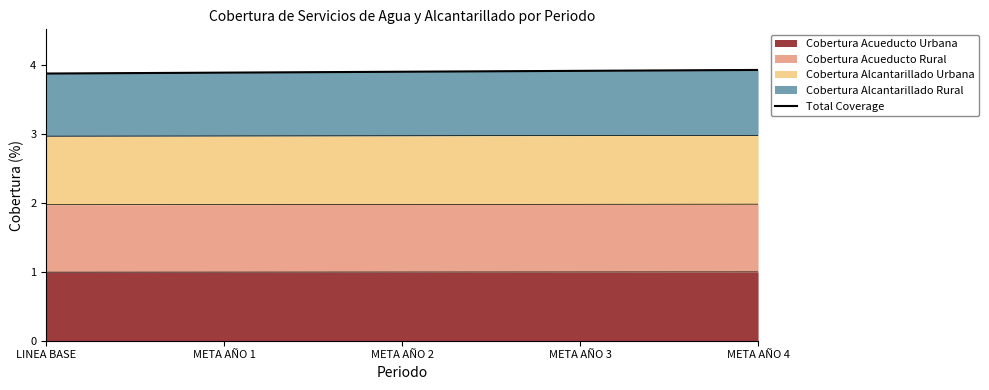

The chart shows a value of 2.6 at META AÑO 1. True or false?

False